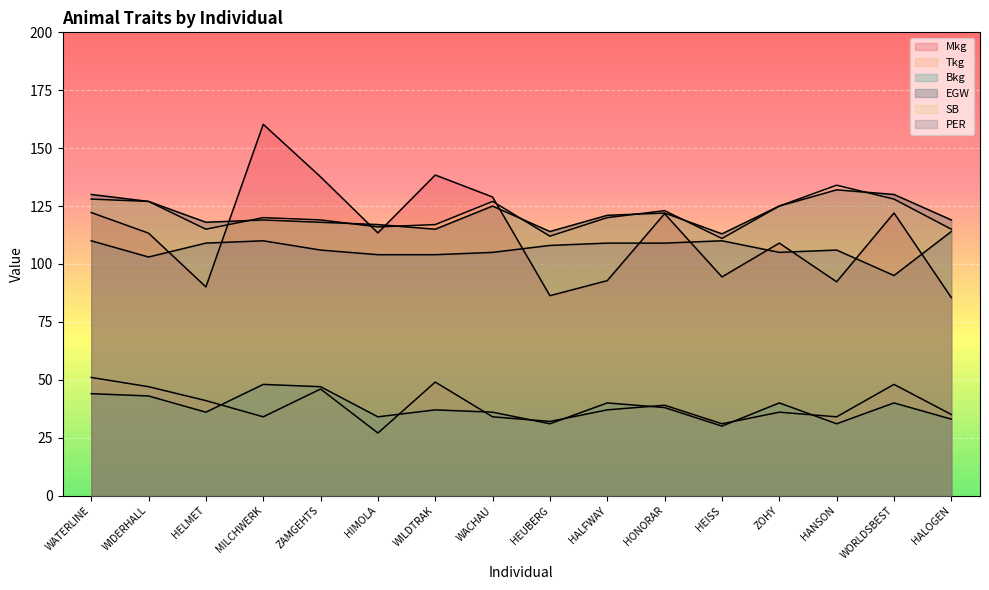

At which category is the sum across all series the highest?

MILCHWERK